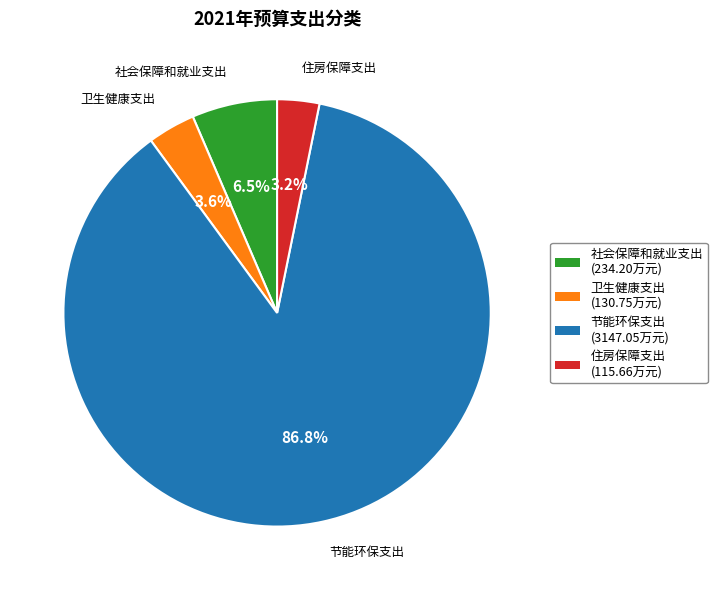

Does 住房保障支出 (115.66万元) account for over 50% of the chart?

No